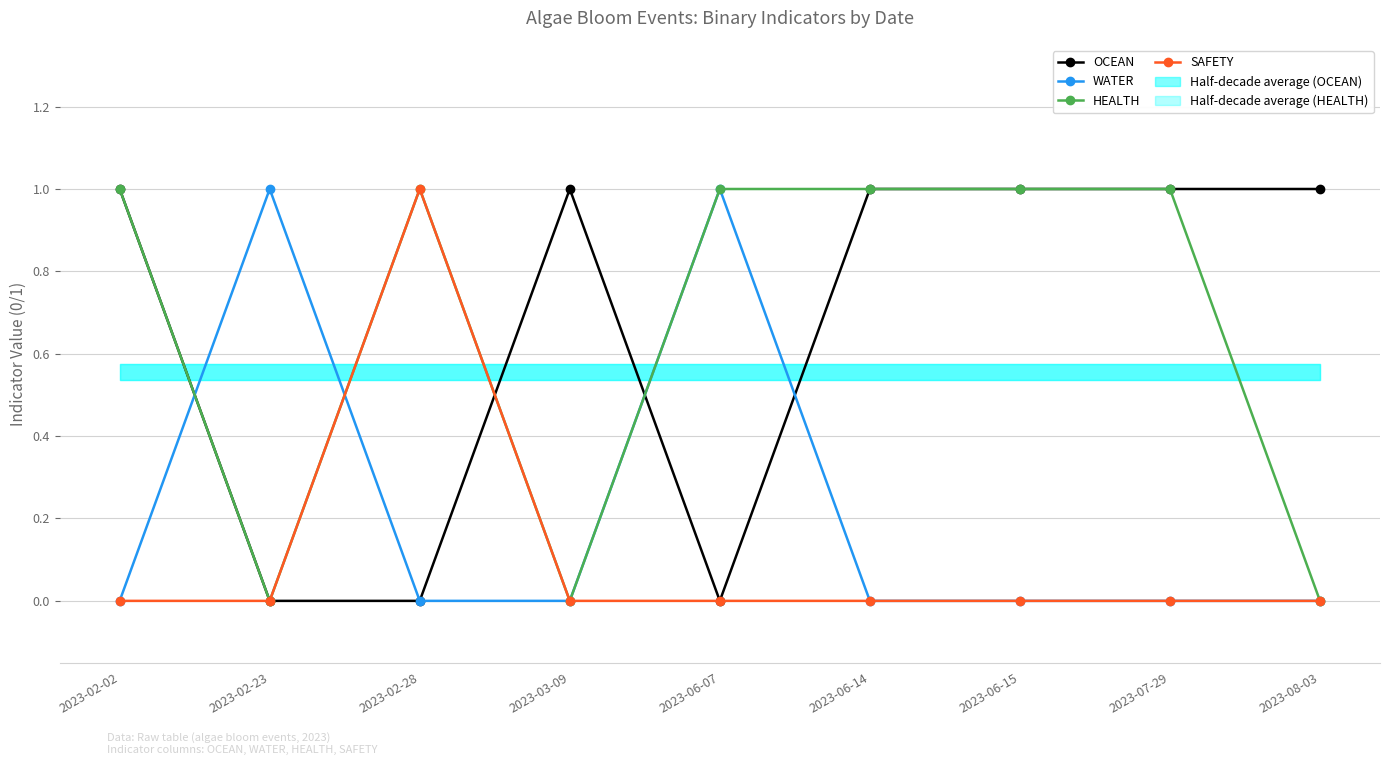

What are all the series names shown in the legend?

OCEAN, WATER, HEALTH, SAFETY